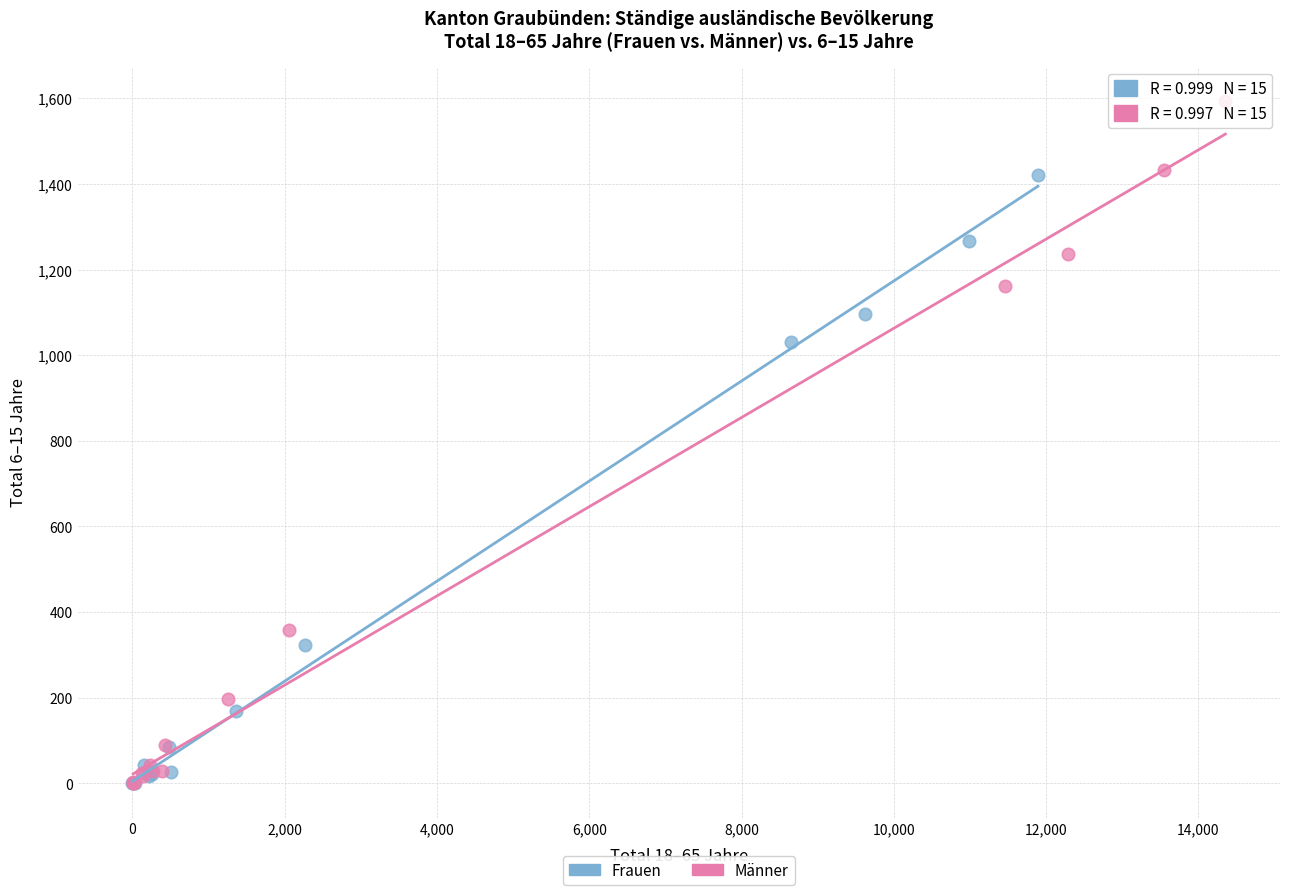

What are all the series names shown in the legend?

Frauen, Männer